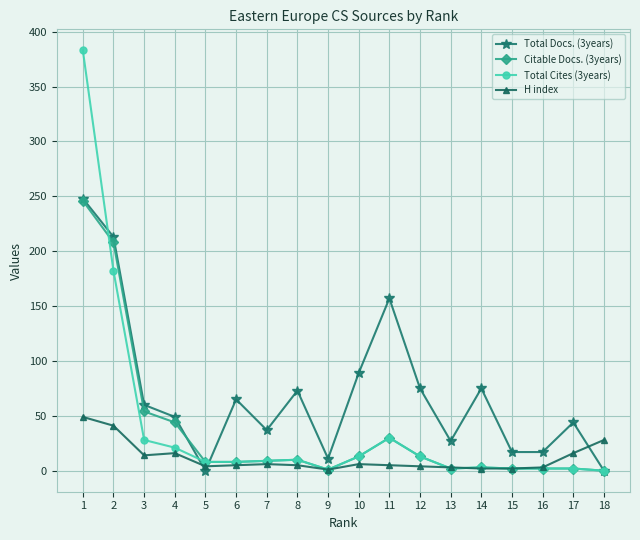

Which series has the largest range (max minus min)?

Total Cites (3years)